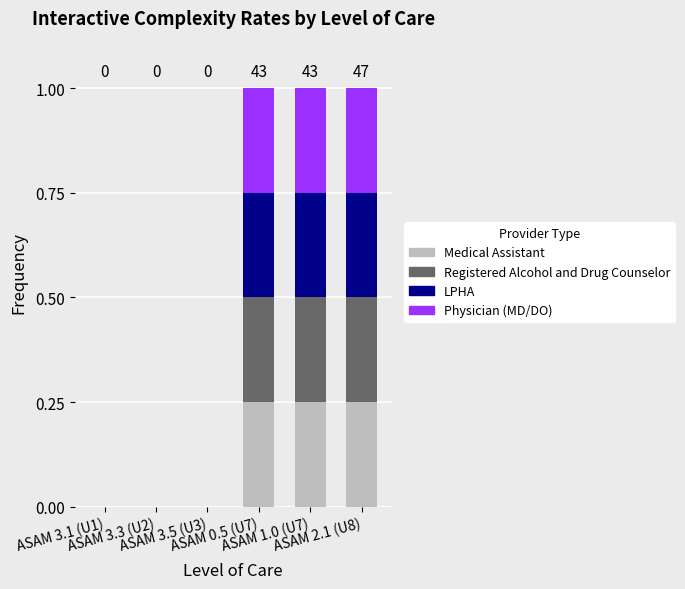

Count the number of categories in the chart.

6